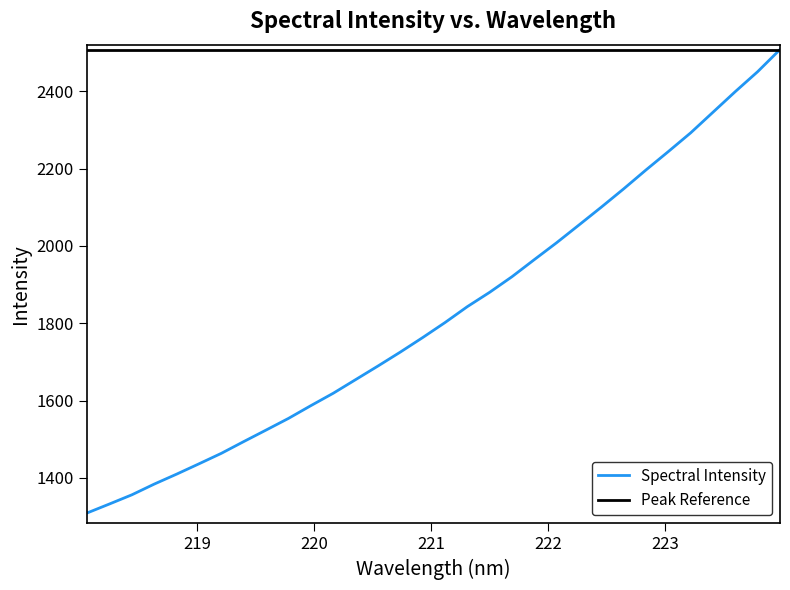

What is the label of the 4th point from the left?

218.6332